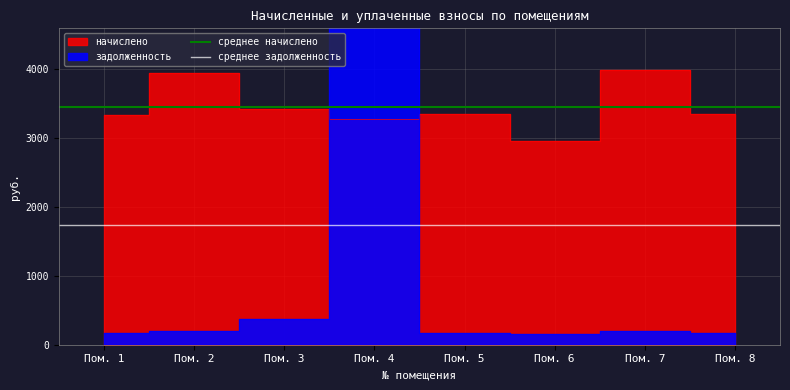

Which series has the largest total across all categories?

среднее начислено